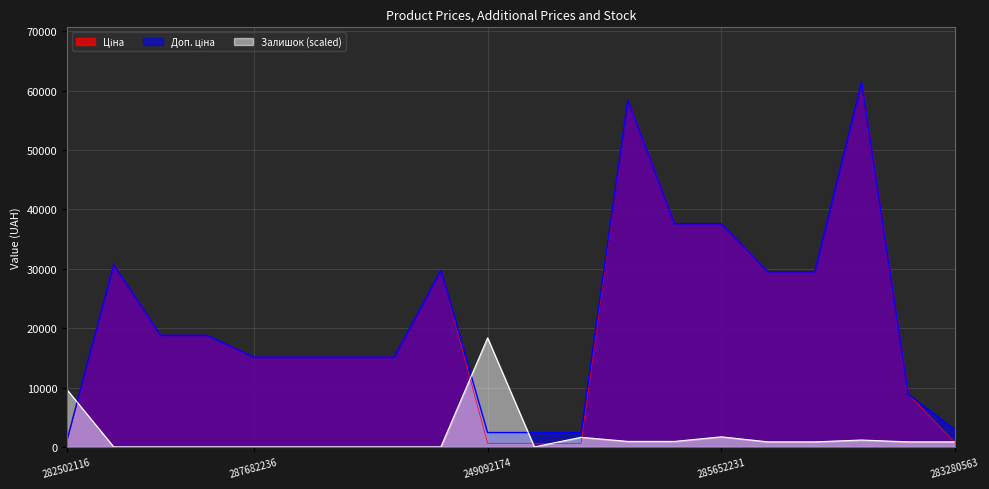

True or false: Ціна has more than 0 points higher than both neighbors.

True